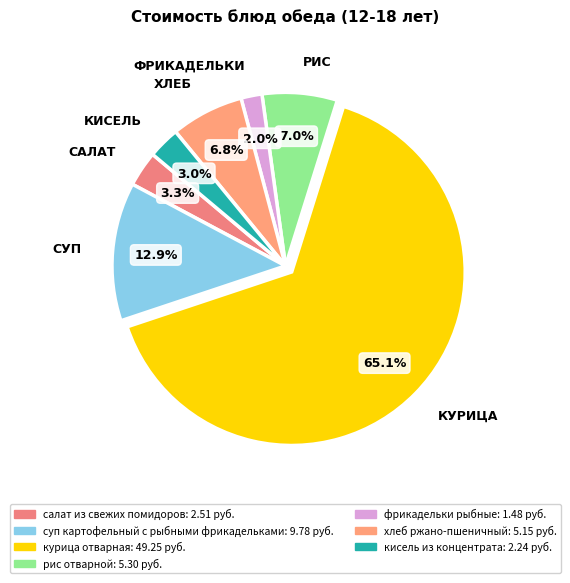

To the nearest percent, what percentage of the pie is фрикадельки рыбные?

2%